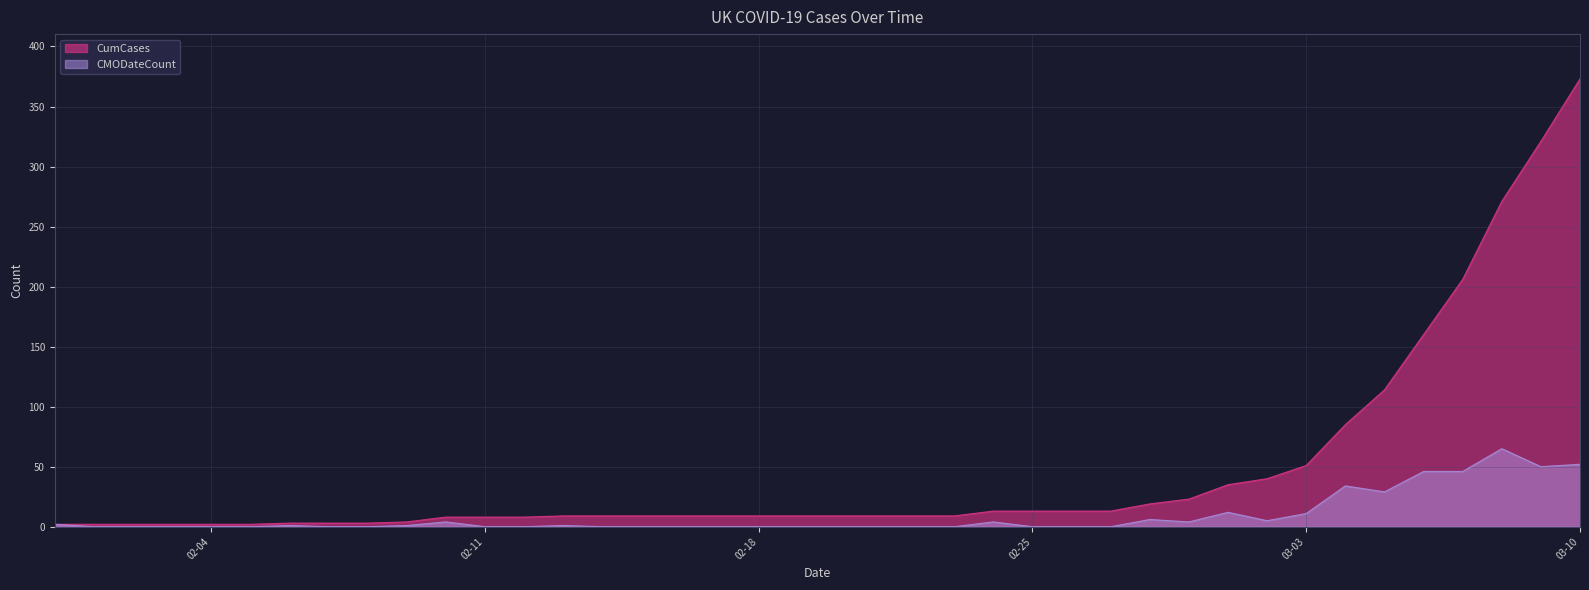

At which category does CMODateCount reach its first local valley?

2020-02-29